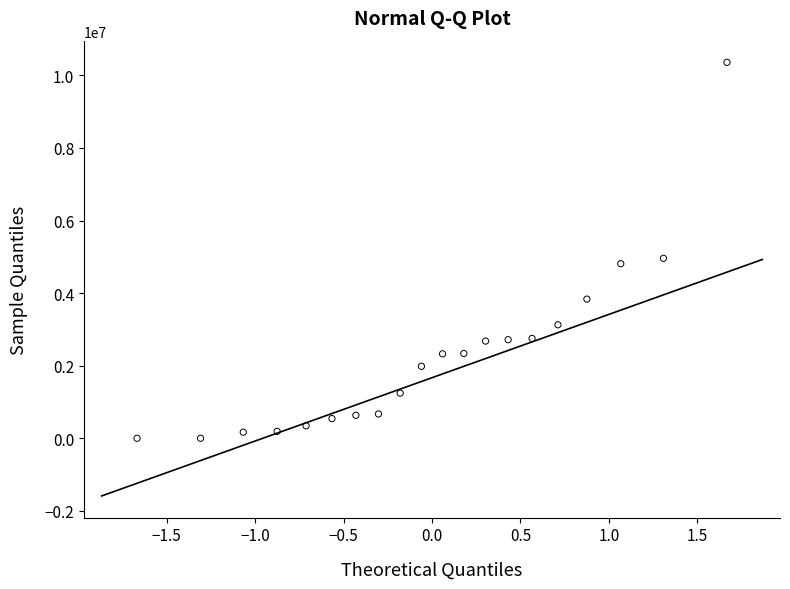

What is the range of Y values (max minus min)?

10360000